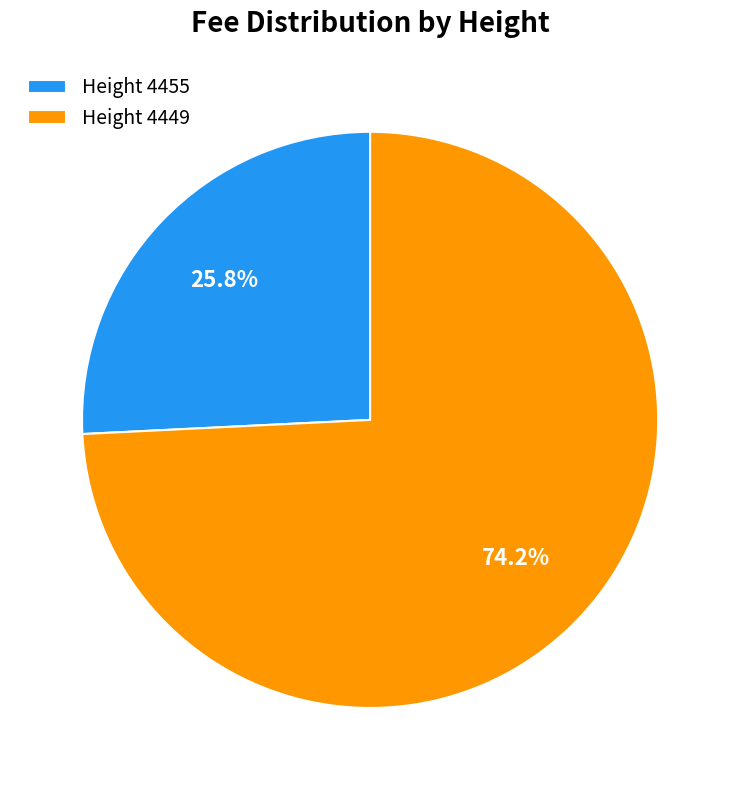

Does any single category account for the majority?

Yes